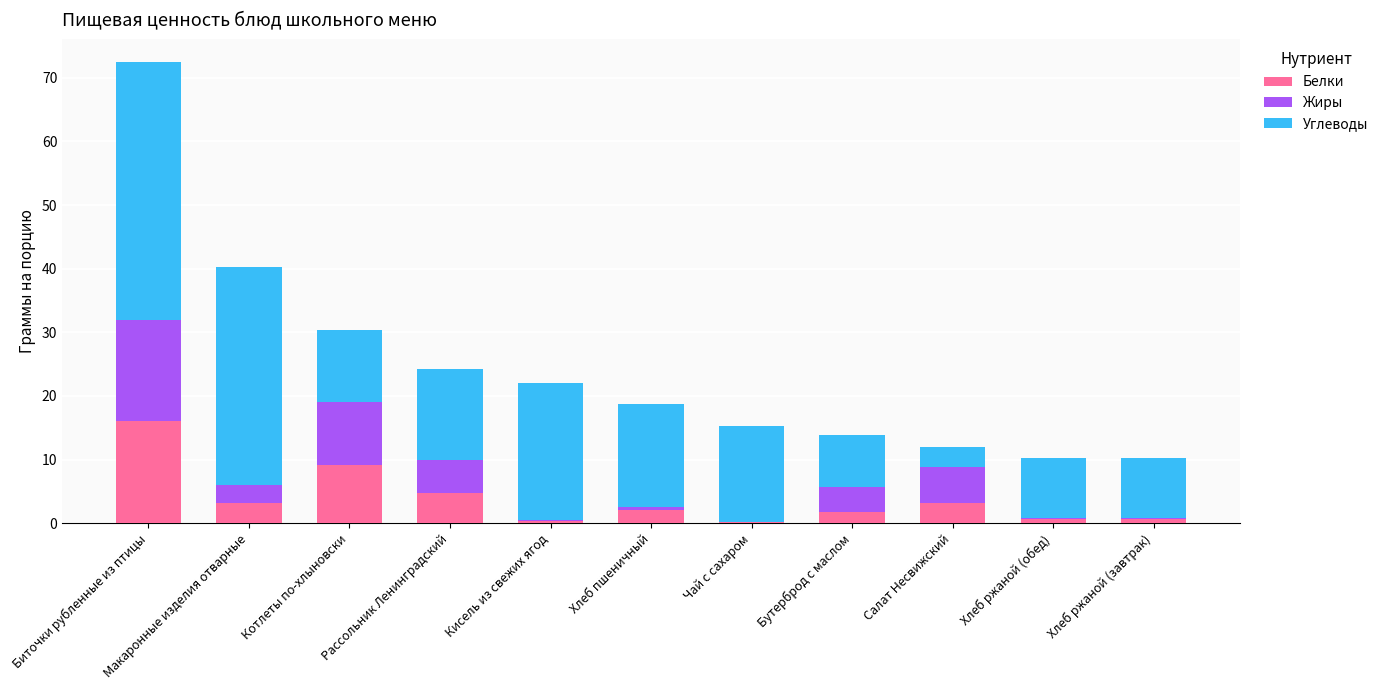

Is it true that Белки equals 9.2 at Котлеты по-хлыновски?

True